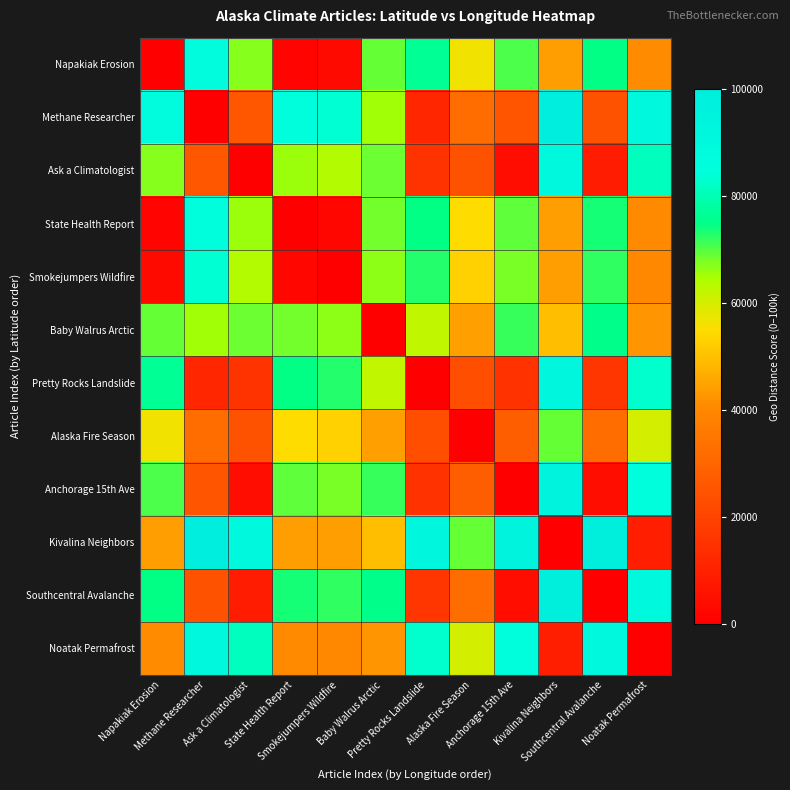

Reading left to right, extract all data points from this chart.

Napakiak Erosion: Napakiak Erosion=0.0	Methane Researcher=86886.1	Ask a Climatologist=67048.5	State Health Report=1284.6	Smokejumpers Wildfire=3295.7	Baby Walrus Arctic=69067.2	Pretty Rocks Landslide=76196.6	Alaska Fire Season=56348.5	Anchorage 15th Ave=70695.2	Kivalina Neighbors=43890.7	Southcentral Avalanche=74944.0	Noatak Permafrost=40723.2
Methane Researcher: Napakiak Erosion=86886.1	Methane Researcher=0.0	Ask a Climatologist=25924.2	State Health Report=85619.7	Smokejumpers Wildfire=83609.2	Baby Walrus Arctic=65245.7	Pretty Rocks Landslide=11355.0	Alaska Fire Season=32047.3	Anchorage 15th Ave=24775.5	Kivalina Neighbors=100000.0	Southcentral Avalanche=24358.8	Noatak Permafrost=90790.8
Ask a Climatologist: Napakiak Erosion=67048.5	Methane Researcher=25924.2	Ask a Climatologist=0.0	State Health Report=65860.4	Smokejumpers Wildfire=63932.9	Baby Walrus Arctic=68440.0	Pretty Rocks Landslide=15313.2	Alaska Fire Season=24370.1	Anchorage 15th Ave=3916.6	Kivalina Neighbors=89961.7	Southcentral Avalanche=8509.2	Noatak Permafrost=81259.7
State Health Report: Napakiak Erosion=1284.6	Methane Researcher=85619.7	Ask a Climatologist=65860.4	State Health Report=0.0	Smokejumpers Wildfire=2015.2	Baby Walrus Arctic=68062.5	Pretty Rocks Landslide=74941.9	Alaska Fire Season=55064.5	Anchorage 15th Ave=69517.5	Kivalina Neighbors=43783.0	Southcentral Avalanche=73778.9	Noatak Permafrost=40357.2
Smokejumpers Wildfire: Napakiak Erosion=3295.7	Methane Researcher=83609.2	Ask a Climatologist=63932.9	State Health Report=2015.2	Smokejumpers Wildfire=0.0	Baby Walrus Arctic=66646.0	Pretty Rocks Landslide=72940.6	Alaska Fire Season=53054.9	Anchorage 15th Ave=67602.6	Kivalina Neighbors=43895.5	Southcentral Avalanche=71879.7	Noatak Permafrost=40062.5
Baby Walrus Arctic: Napakiak Erosion=69067.2	Methane Researcher=65245.7	Ask a Climatologist=68440.0	State Health Report=68062.5	Smokejumpers Wildfire=66646.0	Baby Walrus Arctic=0.0	Pretty Rocks Landslide=62292.8	Alaska Fire Season=44362.6	Anchorage 15th Ave=71514.4	Kivalina Neighbors=49962.0	Southcentral Avalanche=75321.5	Noatak Permafrost=42254.5
Pretty Rocks Landslide: Napakiak Erosion=76196.6	Methane Researcher=11355.0	Ask a Climatologist=15313.2	State Health Report=74941.9	Smokejumpers Wildfire=72940.6	Baby Walrus Arctic=62292.8	Pretty Rocks Landslide=0.0	Alaska Fire Season=23285.9	Anchorage 15th Ave=15160.1	Kivalina Neighbors=92226.4	Southcentral Avalanche=16397.9	Noatak Permafrost=83118.1
Alaska Fire Season: Napakiak Erosion=56348.5	Methane Researcher=32047.3	Ask a Climatologist=24370.1	State Health Report=55064.5	Smokejumpers Wildfire=53054.9	Baby Walrus Arctic=44362.6	Pretty Rocks Landslide=23285.9	Alaska Fire Season=0.0	Anchorage 15th Ave=27764.7	Kivalina Neighbors=68952.8	Southcentral Avalanche=31969.8	Noatak Permafrost=59865.8
Anchorage 15th Ave: Napakiak Erosion=70695.2	Methane Researcher=24775.5	Ask a Climatologist=3916.6	State Health Report=69517.5	Smokejumpers Wildfire=67602.6	Baby Walrus Arctic=71514.4	Pretty Rocks Landslide=15160.1	Alaska Fire Season=27764.7	Anchorage 15th Ave=0.0	Kivalina Neighbors=93858.5	Southcentral Avalanche=4594.2	Noatak Permafrost=85140.3
Kivalina Neighbors: Napakiak Erosion=43890.7	Methane Researcher=100000.0	Ask a Climatologist=89961.7	State Health Report=43783.0	Smokejumpers Wildfire=43895.5	Baby Walrus Arctic=49962.0	Pretty Rocks Landslide=92226.4	Alaska Fire Season=68952.8	Anchorage 15th Ave=93858.5	Kivalina Neighbors=0.0	Southcentral Avalanche=98445.0	Noatak Permafrost=9234.9
Southcentral Avalanche: Napakiak Erosion=74944.0	Methane Researcher=24358.8	Ask a Climatologist=8509.2	State Health Report=73778.9	Smokejumpers Wildfire=71879.7	Baby Walrus Arctic=75321.5	Pretty Rocks Landslide=16397.9	Alaska Fire Season=31969.8	Anchorage 15th Ave=4594.2	Kivalina Neighbors=98445.0	Southcentral Avalanche=0.0	Noatak Permafrost=89715.5
Noatak Permafrost: Napakiak Erosion=40723.2	Methane Researcher=90790.8	Ask a Climatologist=81259.7	State Health Report=40357.2	Smokejumpers Wildfire=40062.5	Baby Walrus Arctic=42254.5	Pretty Rocks Landslide=83118.1	Alaska Fire Season=59865.8	Anchorage 15th Ave=85140.3	Kivalina Neighbors=9234.9	Southcentral Avalanche=89715.5	Noatak Permafrost=0.0